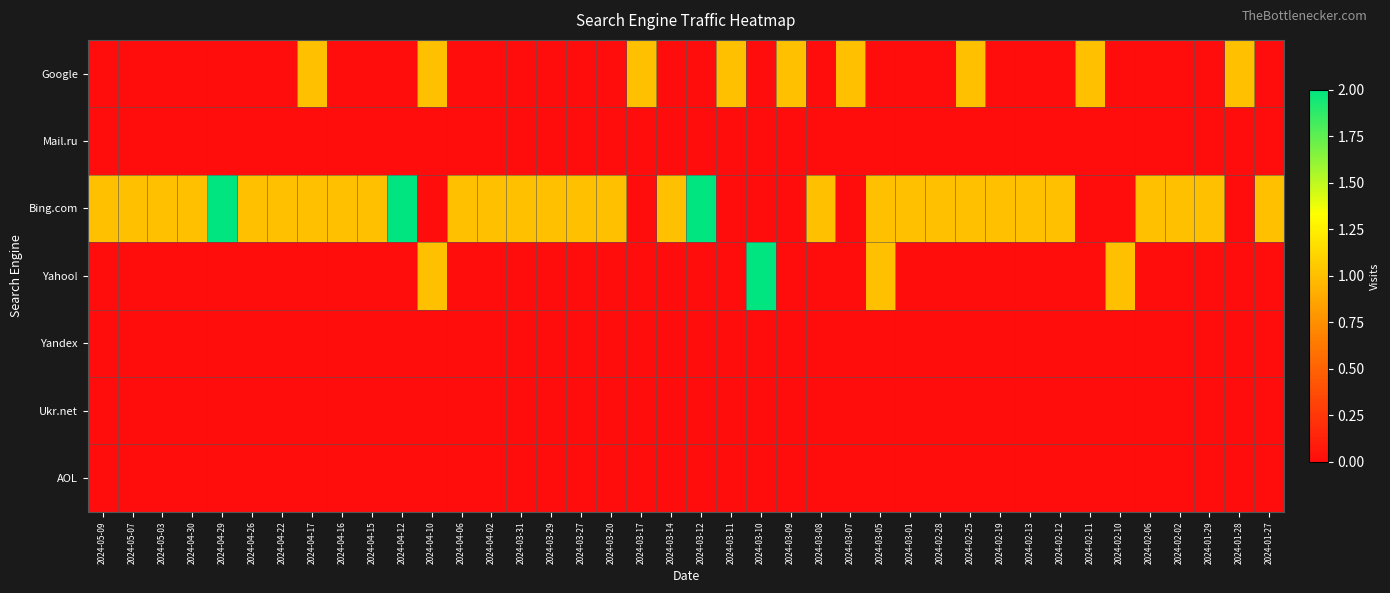

What is the total value across all series at 2024-03-11?

1